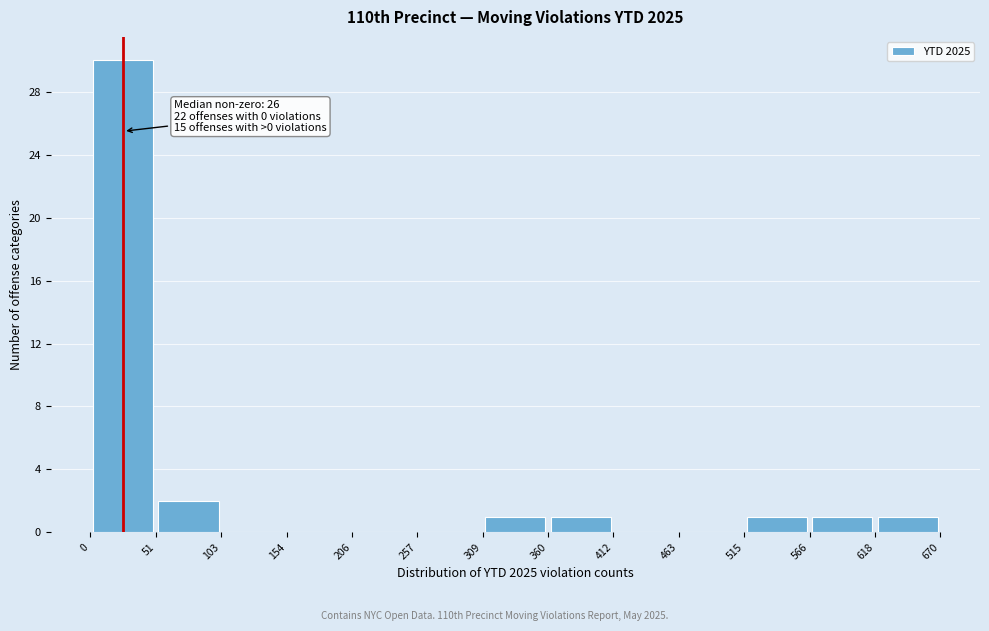

Which range on the x-axis has the tallest bar?

0 to 51